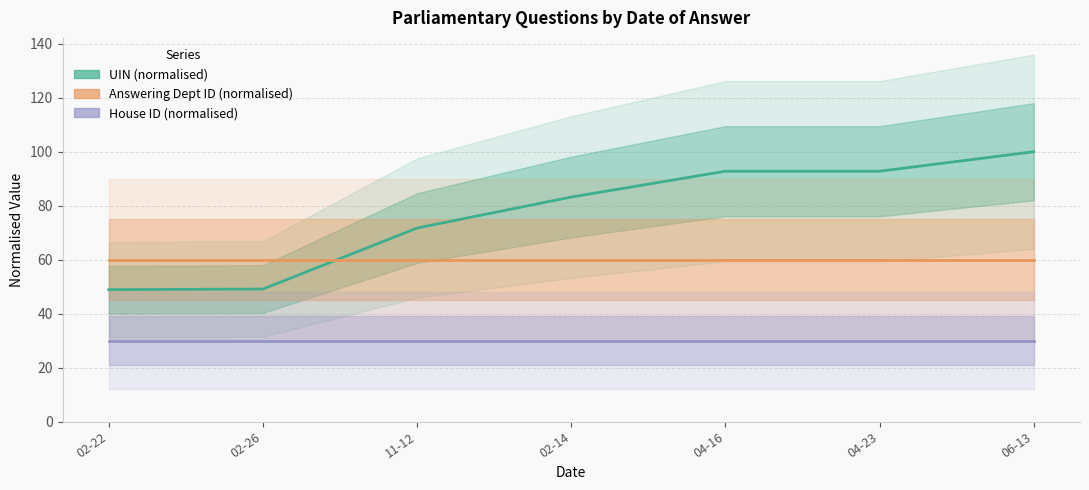

How many lines are shown in the chart?

3